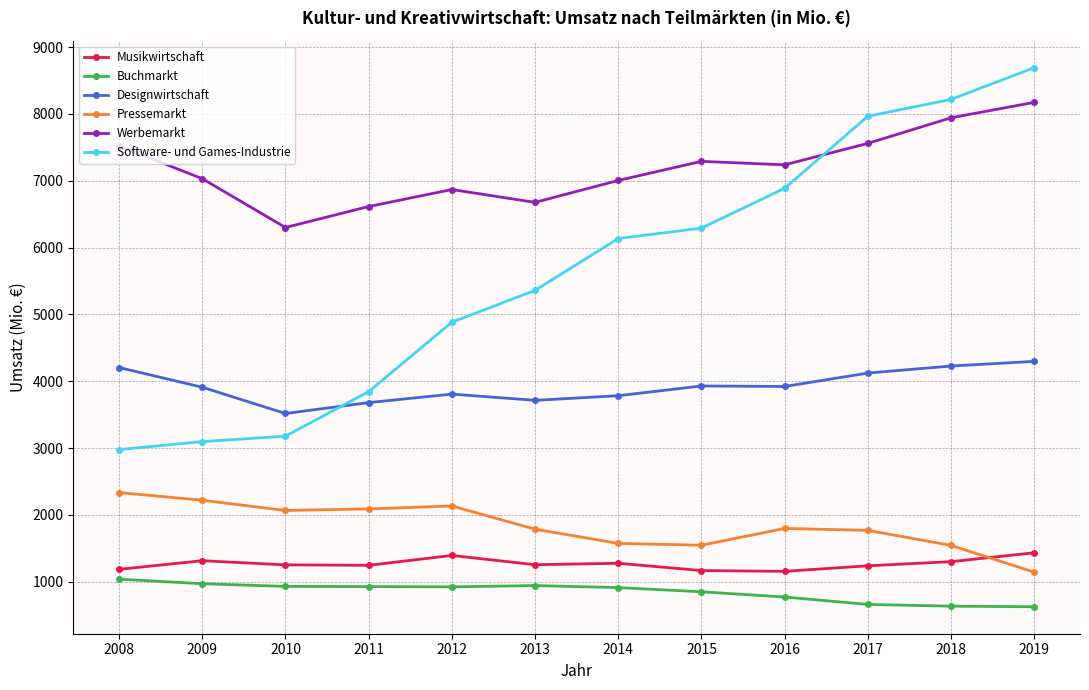

Which series has the largest total across all categories?

Werbemarkt